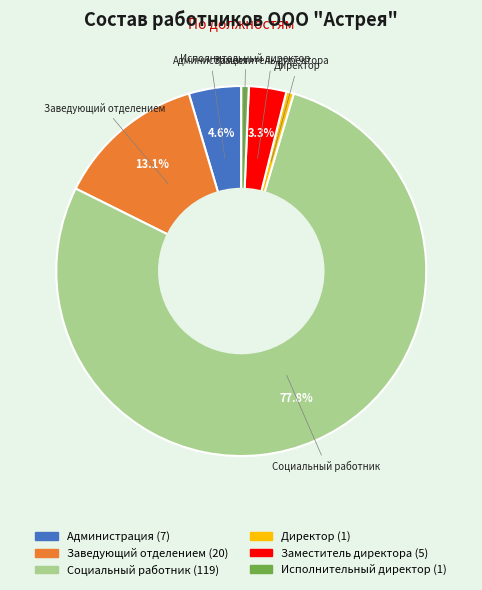

Is Заведующий отделением the majority of the pie?

No